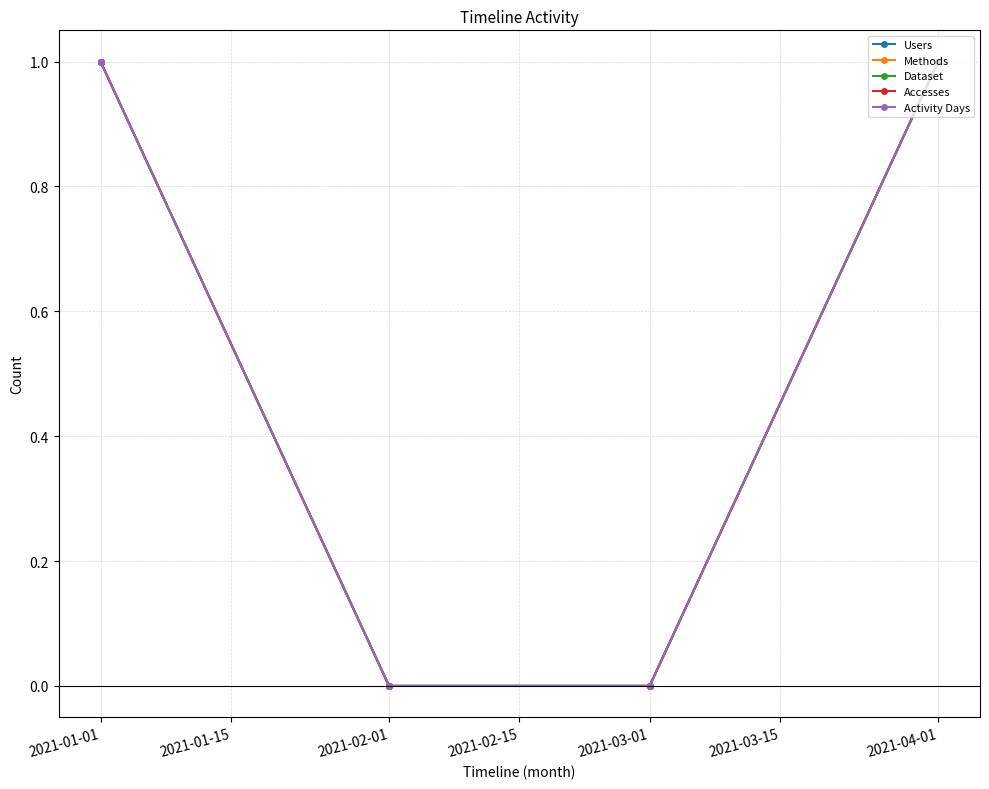

At 2021-01-01, list the series in order from largest to smallest.

Users, Methods, Dataset, Accesses, Activity Days